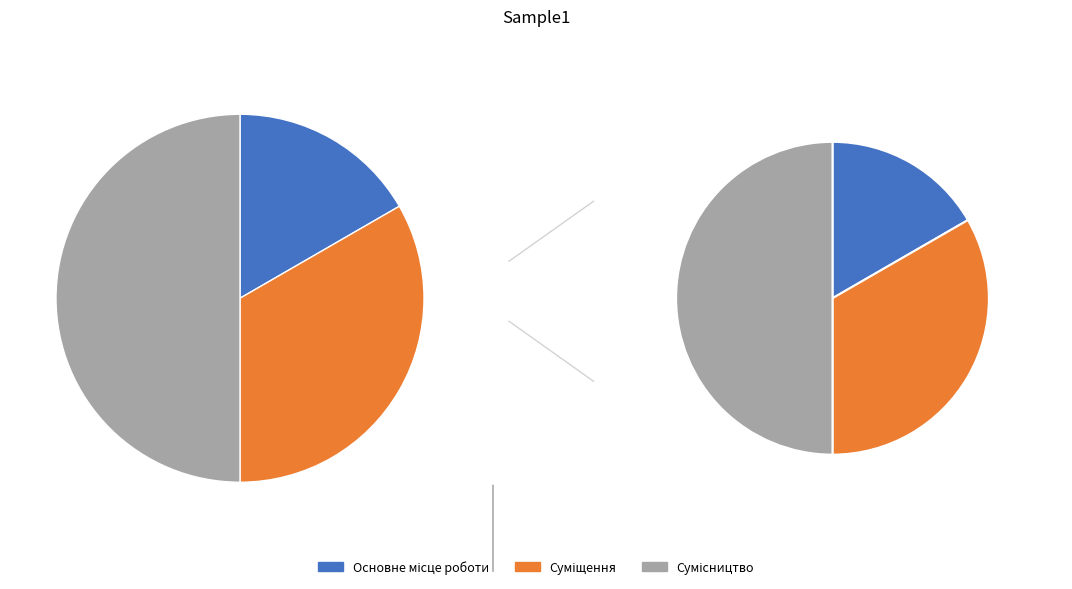

The Сумісництво slice represents 50% of the pie. True or false?

True